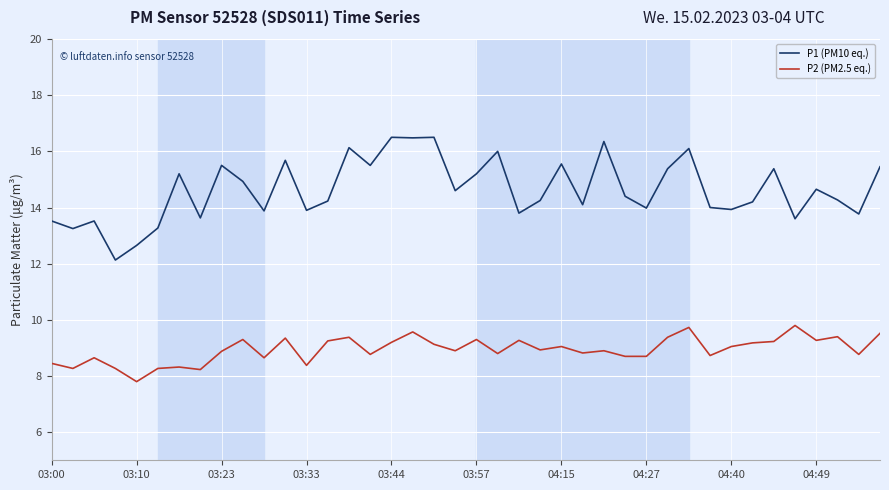

True or false: P2 (PM2.5 eq.) and P1 (PM10 eq.) cross at least once.

False